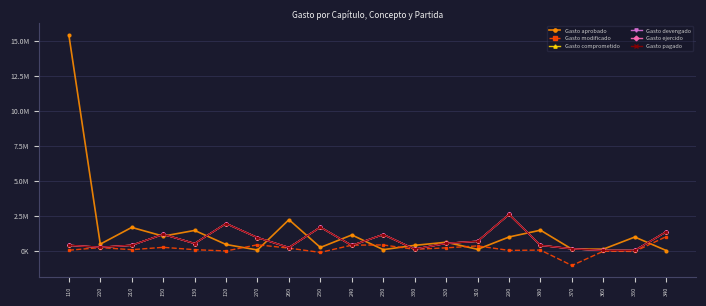

What is the label of the 1st point from the left?

110